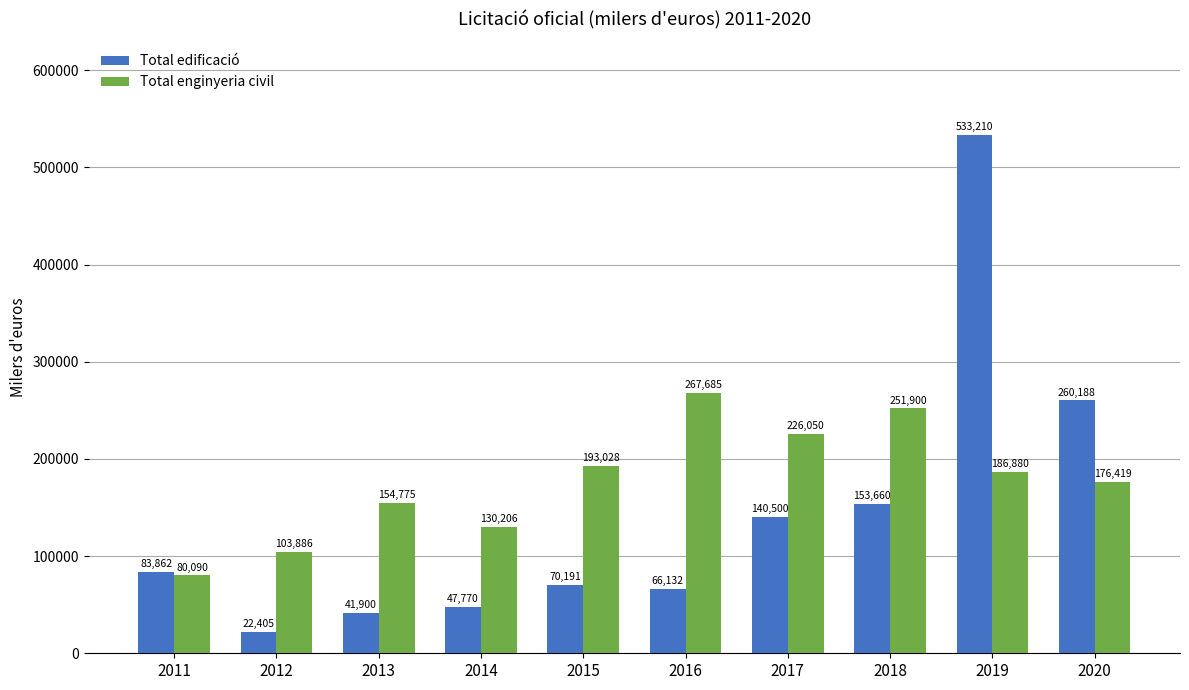

Reading left to right, what are all the values shown in this chart?

Total edificació: 83862	22405	41900	47770	70191	66132	140500	153660	533210	260188
Total enginyeria civil: 80090	103886	154775	130206	193028	267685	226050	251900	186880	176419